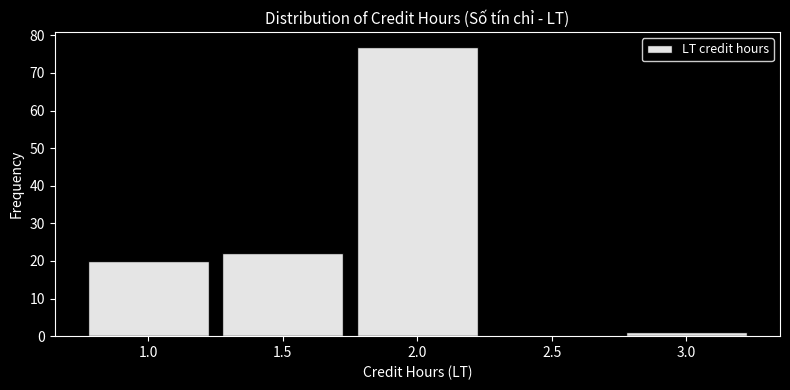

Reading left to right, transcribe this chart: for each bar, give the range it covers on the x-axis and its height. The values are not printed on the chart, so give them approximately, as read against the axis.

0.75 to 1.25: 20
1.25 to 1.75: 22
1.75 to 2.25: 77
2.25 to 2.75: 0
2.75 to 3.25: 1